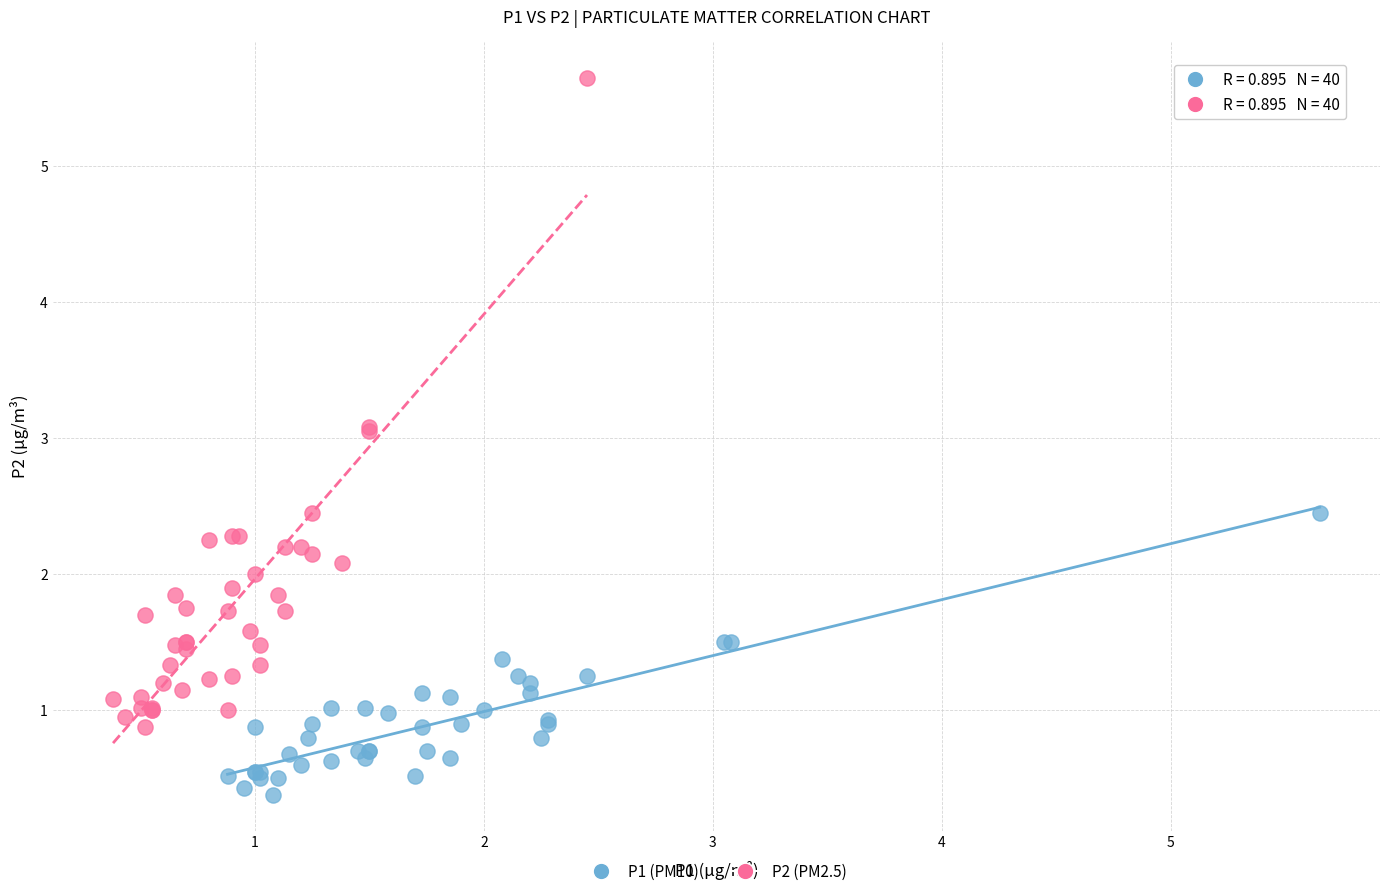

Which series reaches the maximum Y coordinate?

P2 (PM2.5)